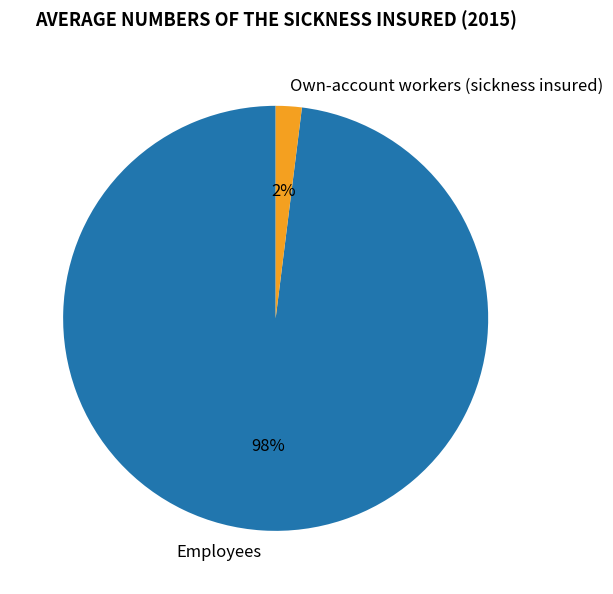

Is the sum of Employees and Own-account workers (sickness insured) greater than half?

Yes